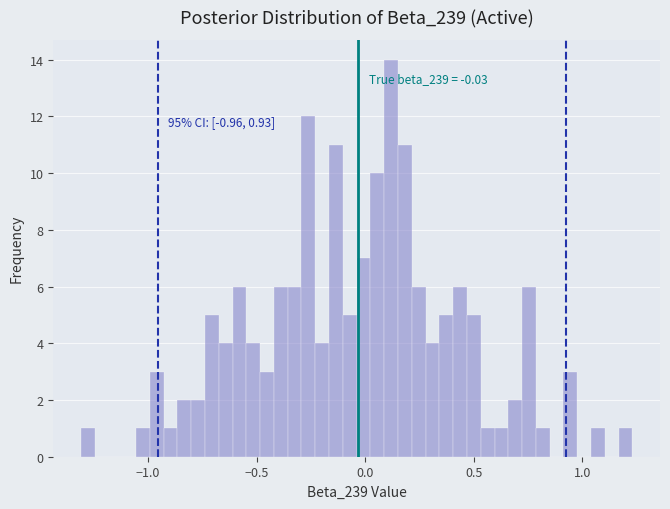

Read against the x-axis, roughly where is the centre of the tallest bar?

0.10